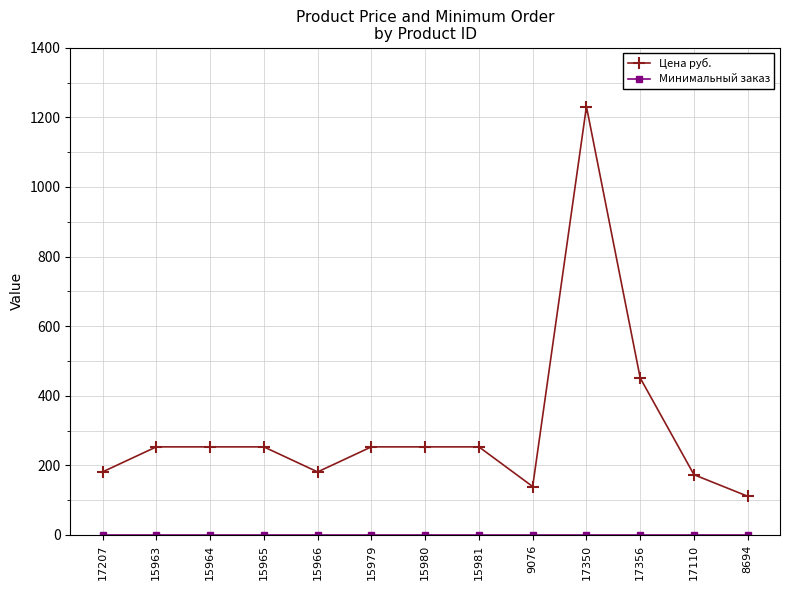

What is the greatest value displayed?

1231